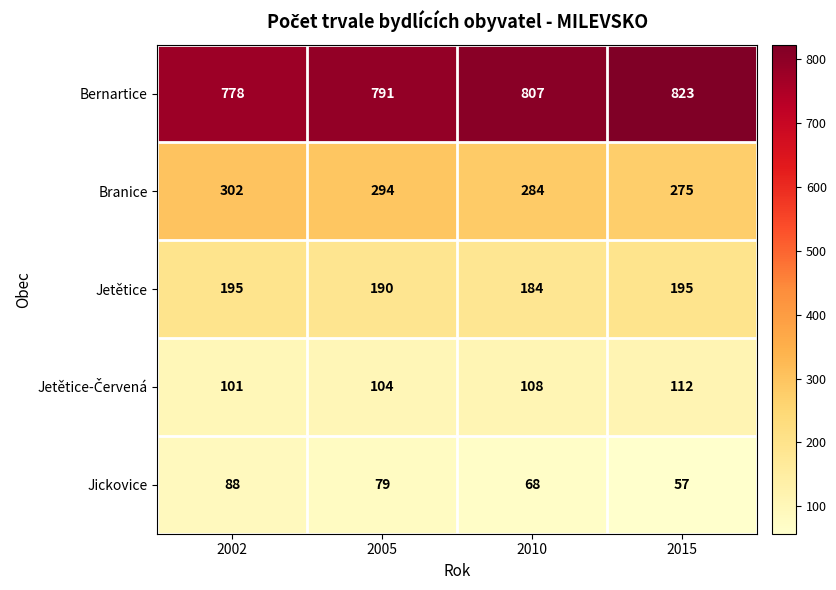

Where is Jetětice nearest to the value 189?

2005